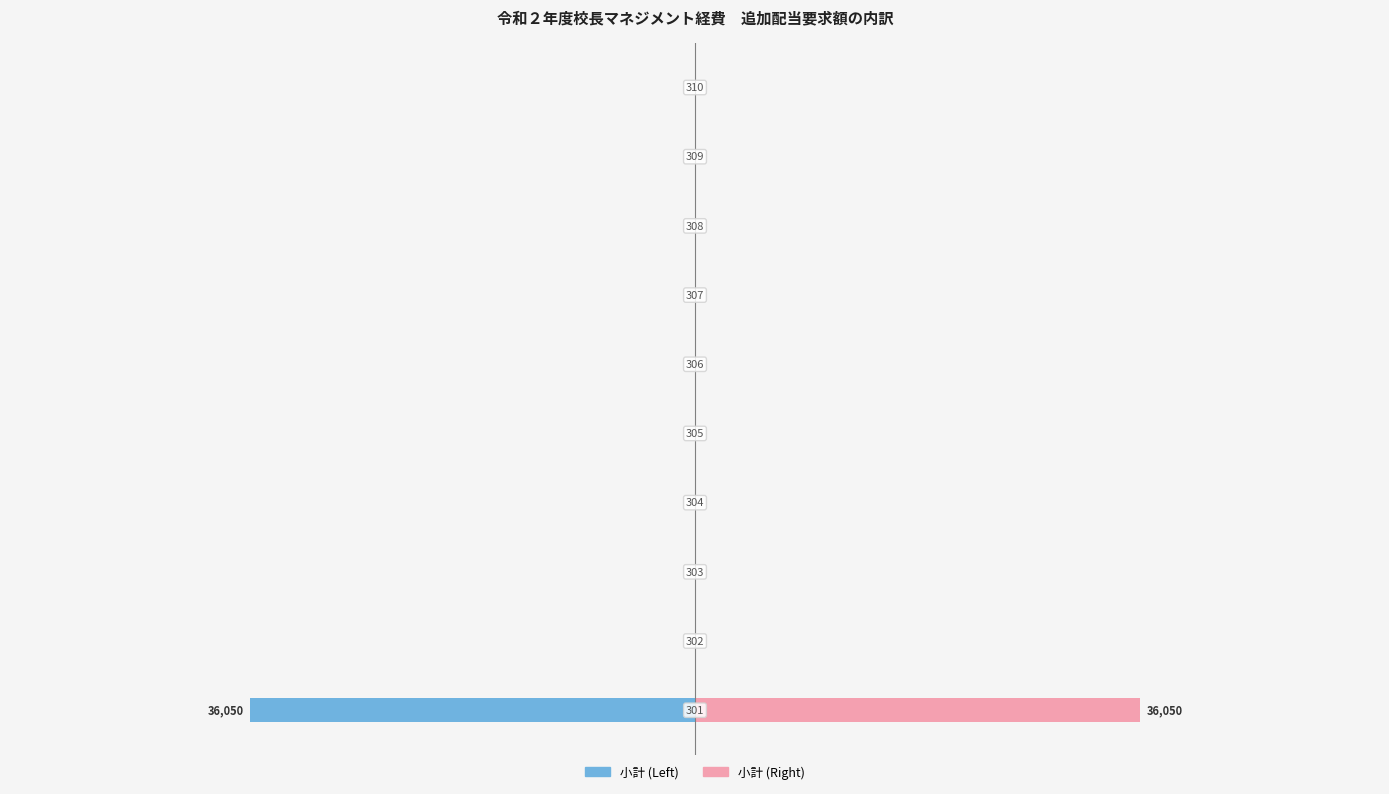

Rank the series by their maximum value, from lowest to highest.

小計 (Left), 小計 (Right)